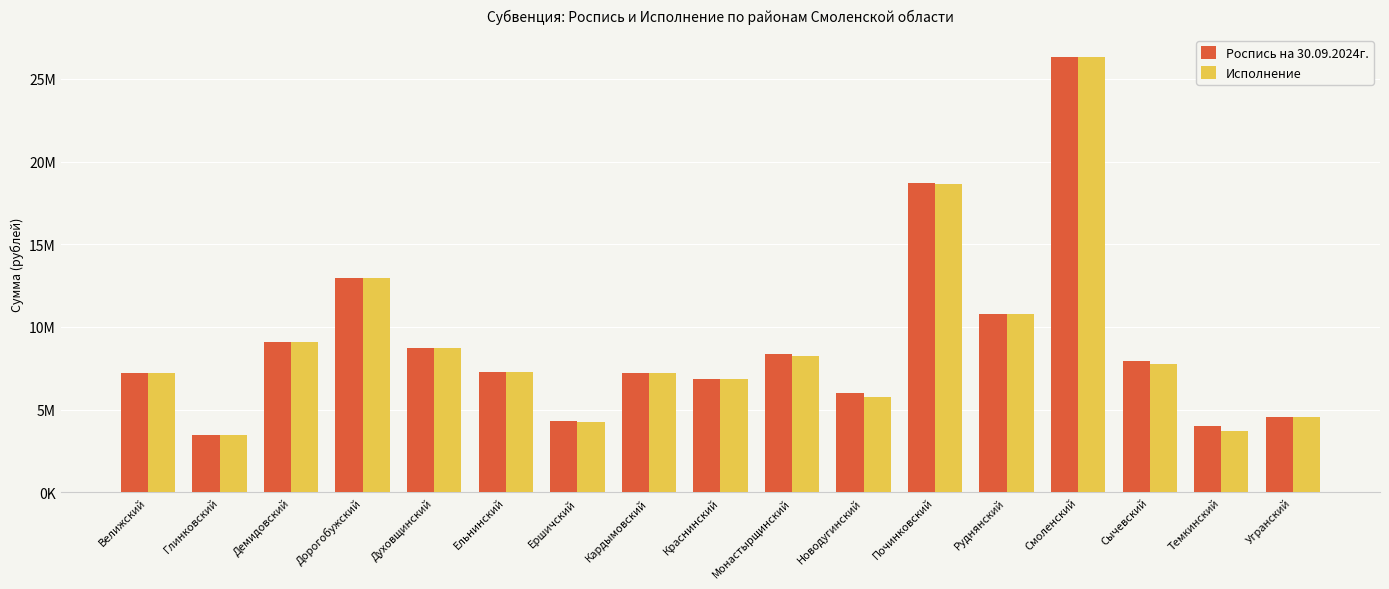

Which series has the widest spread of values?

Роспись на 30.09.2024г.